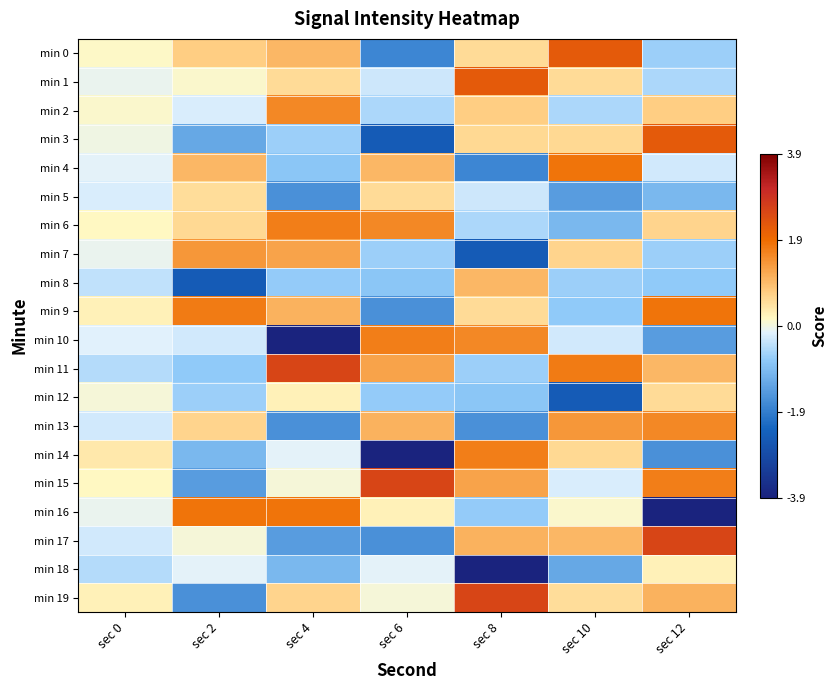

Which series has the largest total across all categories?

min 11